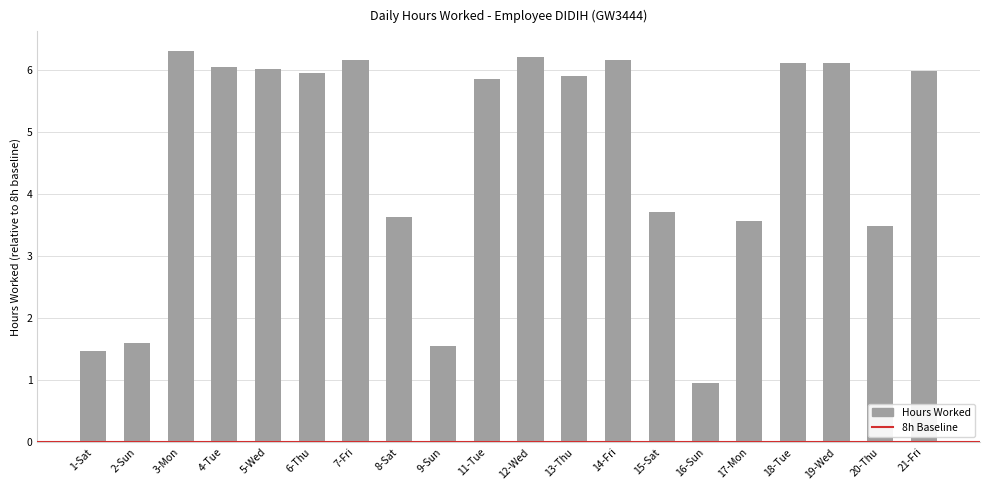

True or false: the data shows 6.3 at 3-Mon.

True